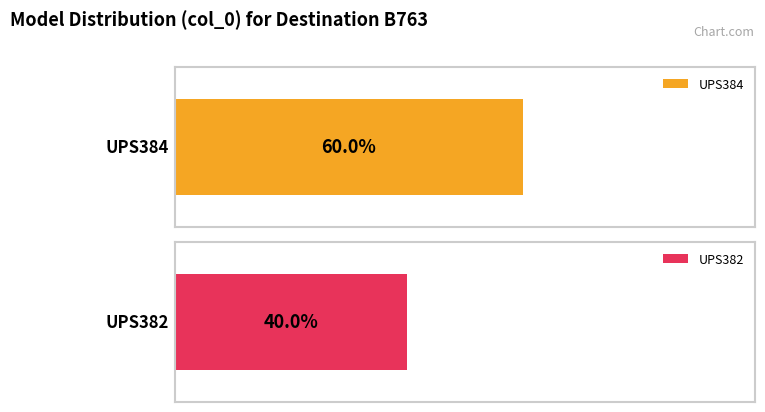

What are all the series names shown in the legend?

UPS384, UPS382